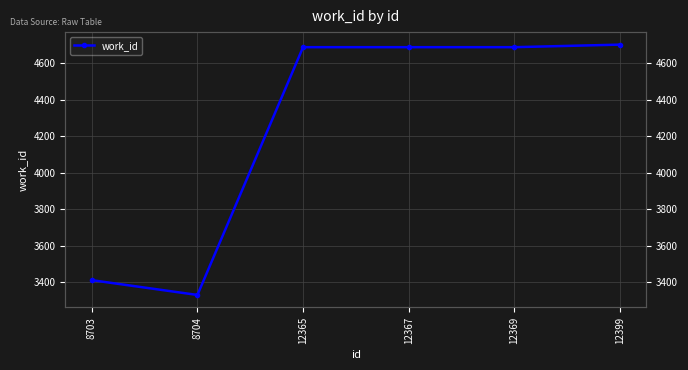

At which category does the data reach its first local valley?

8704